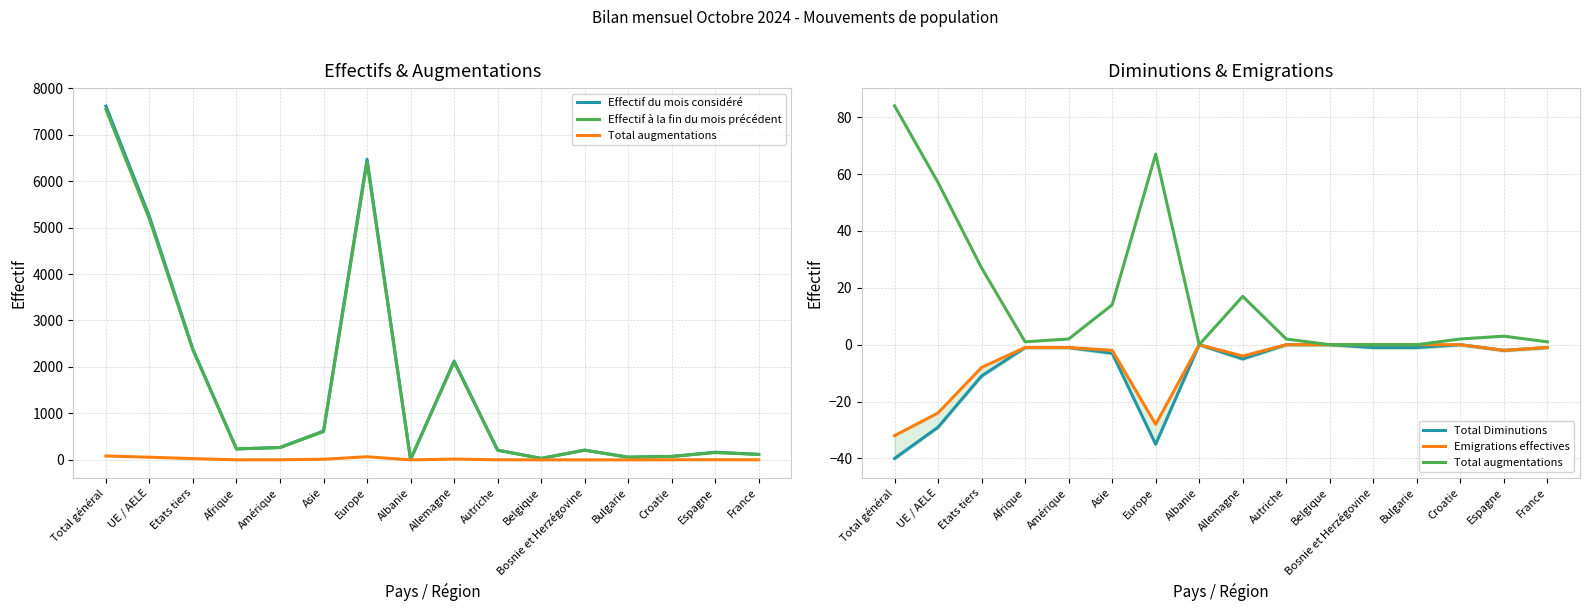

What is the average value of the Effectif à la fin du mois précédent series?

1598